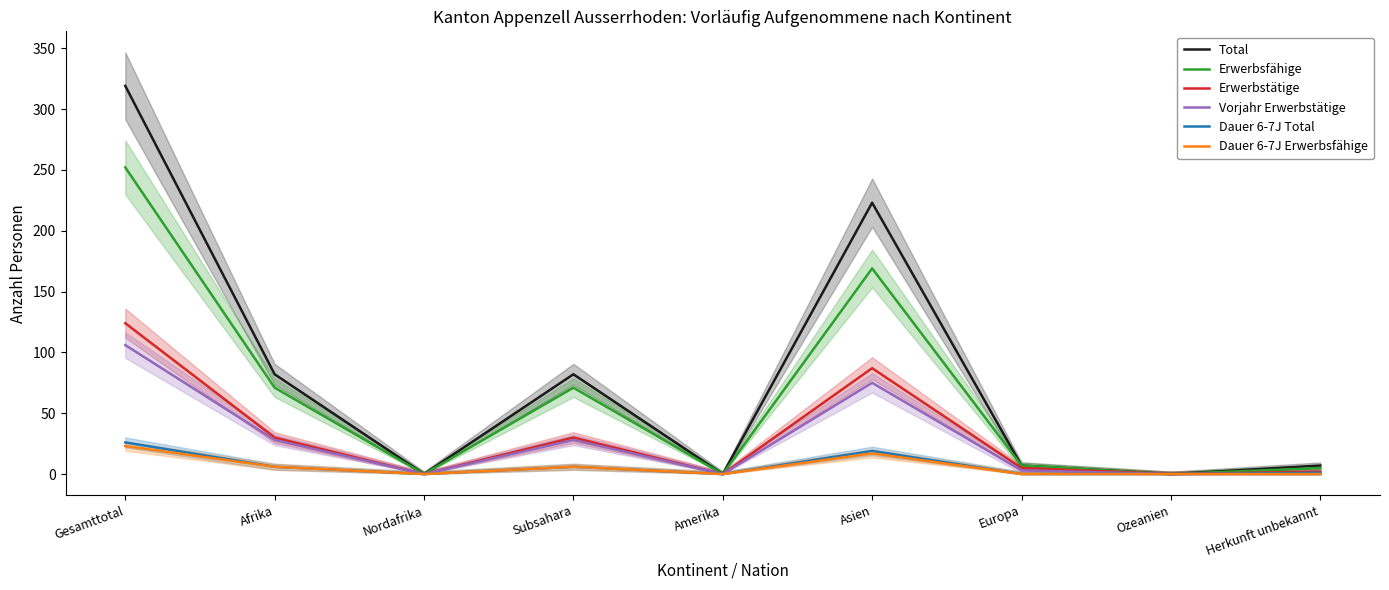

The value of Dauer 6-7J Total at Subsahara is 6. True or false?

True